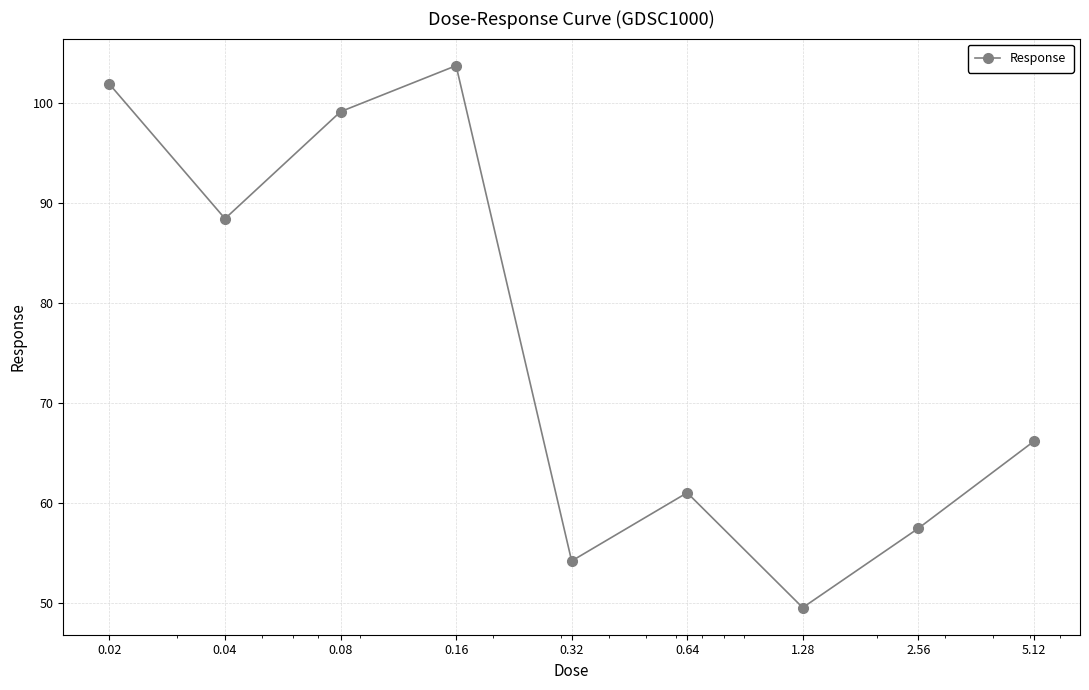

Reading left to right, list all the values displayed in this chart.

101.9	88.5	99.2	103.8	54.2	61.0	49.5	57.5	66.2